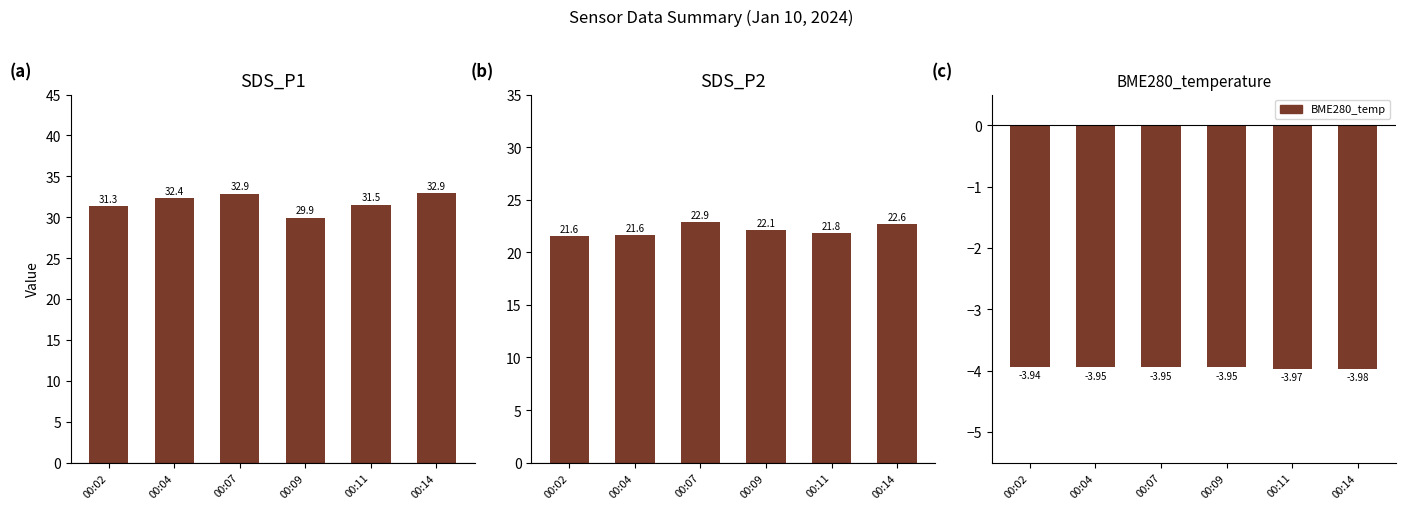

Does the chart contain stacked bars?

No